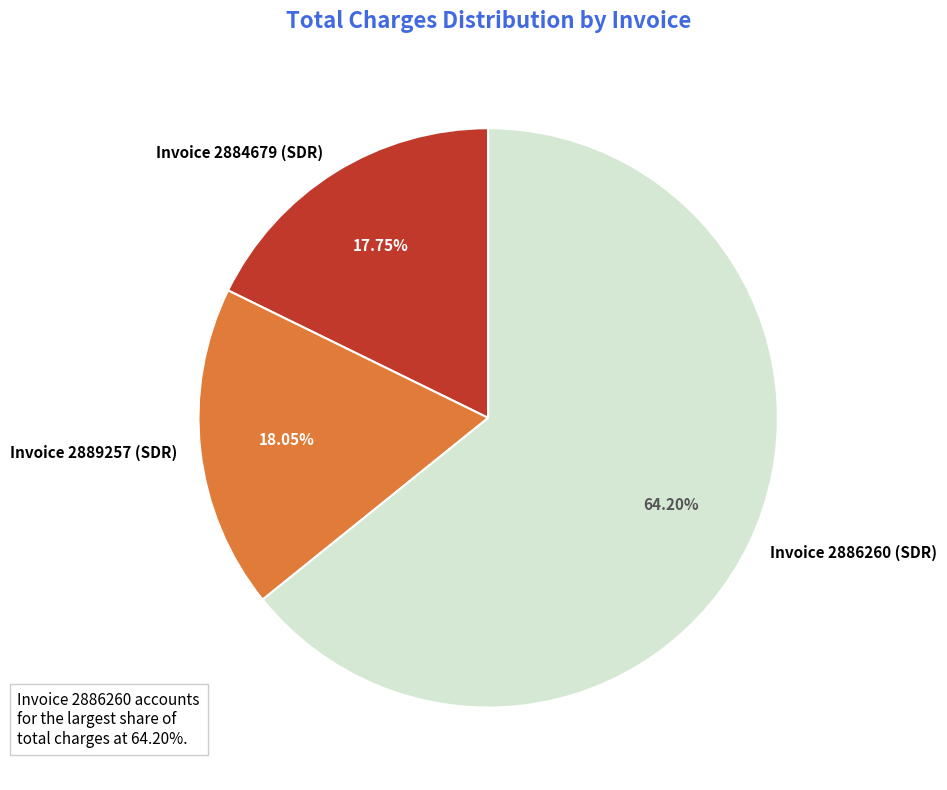

The Invoice 2886260 (SDR) slice represents 64% of the pie. True or false?

True